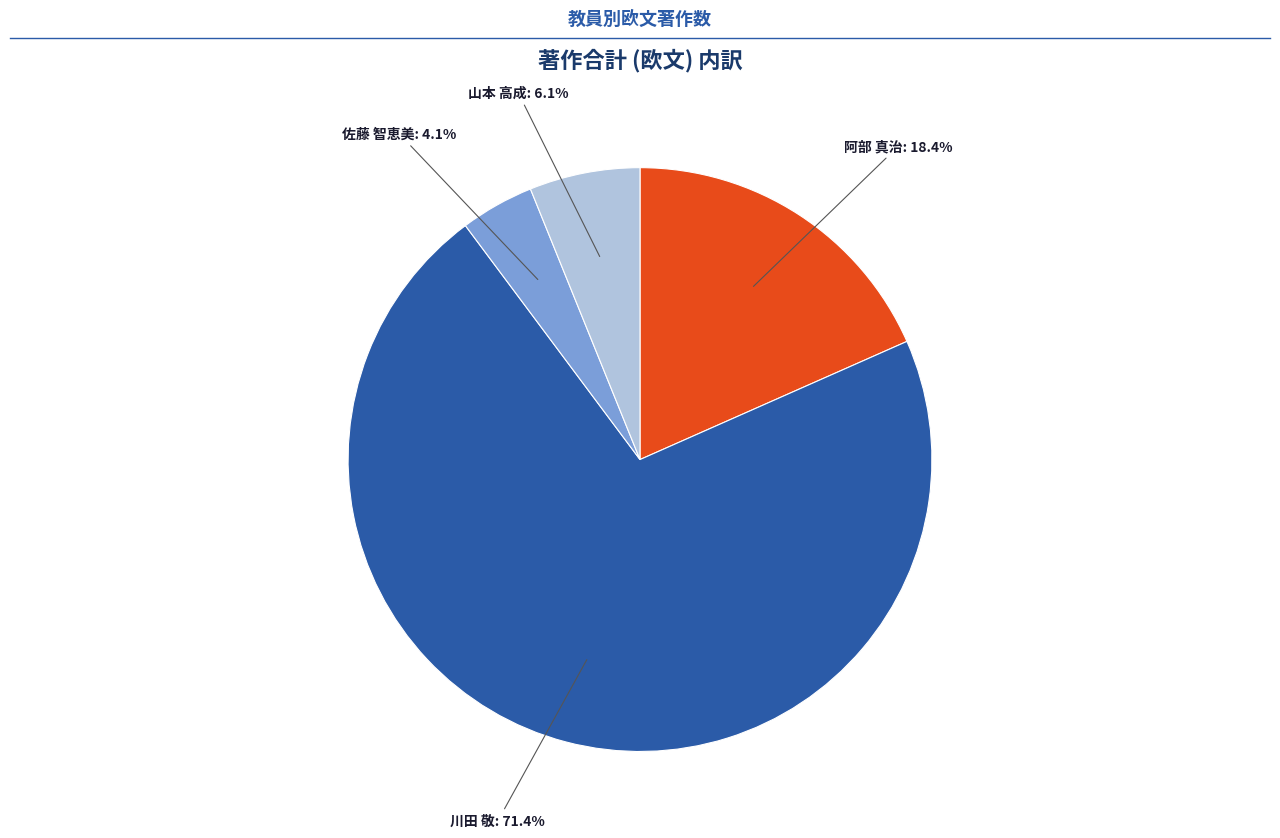

Does any single category account for the majority?

Yes